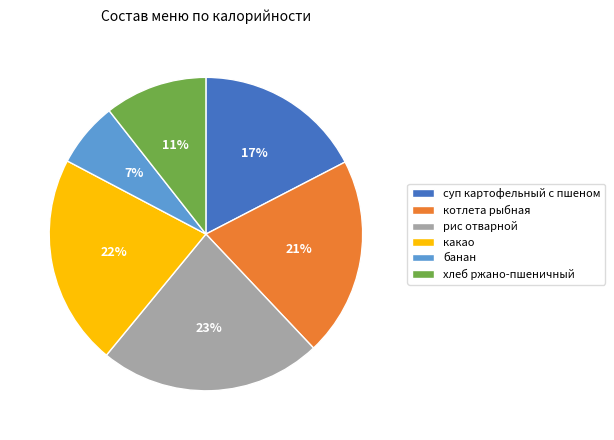

True or false: хлеб ржано-пшеничный accounts for 25% of the total.

False